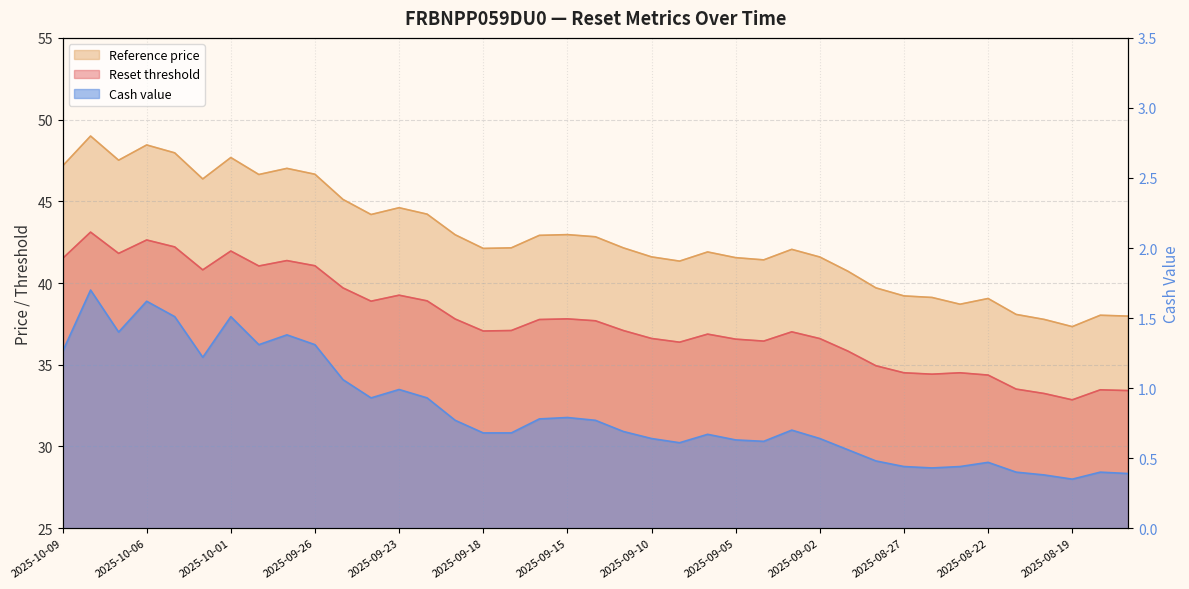

What is the total value across all series at 2025-09-16?

81.5